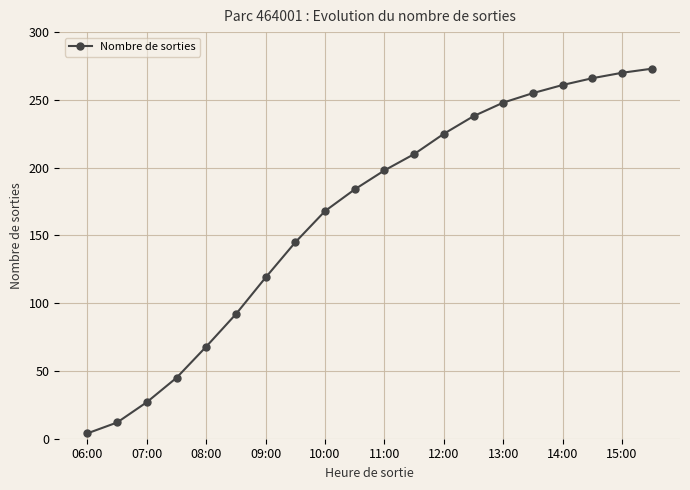

Reading left to right, extract all data points from this chart.

4	12	27	45	68	92	119	145	168	184	198	210	225	238	248	255	261	266	270	273